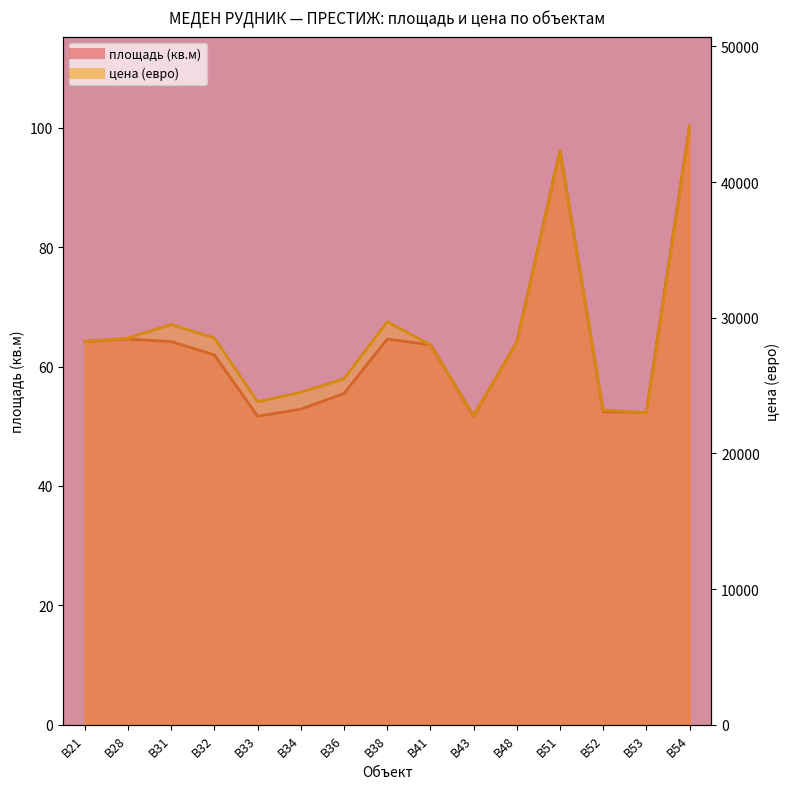

What is the value of the цена (евро) point at the 10th from the left?

22800.0